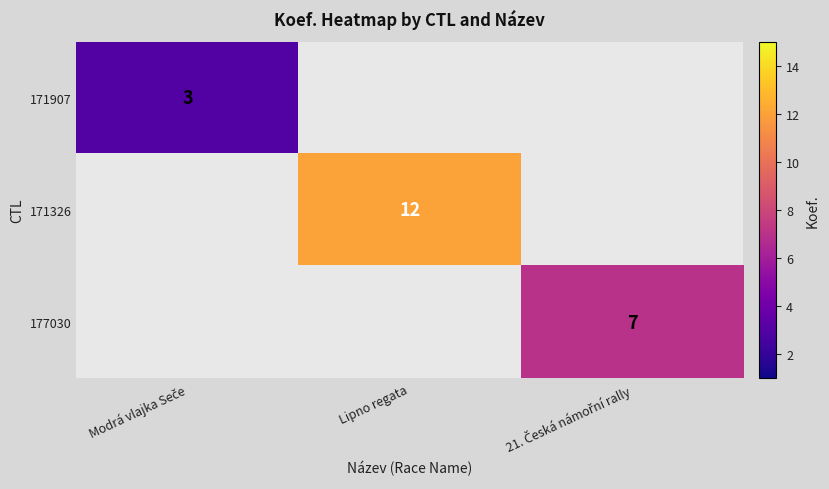

The 171326 series shows 12 at Lipno regata. True or false?

True